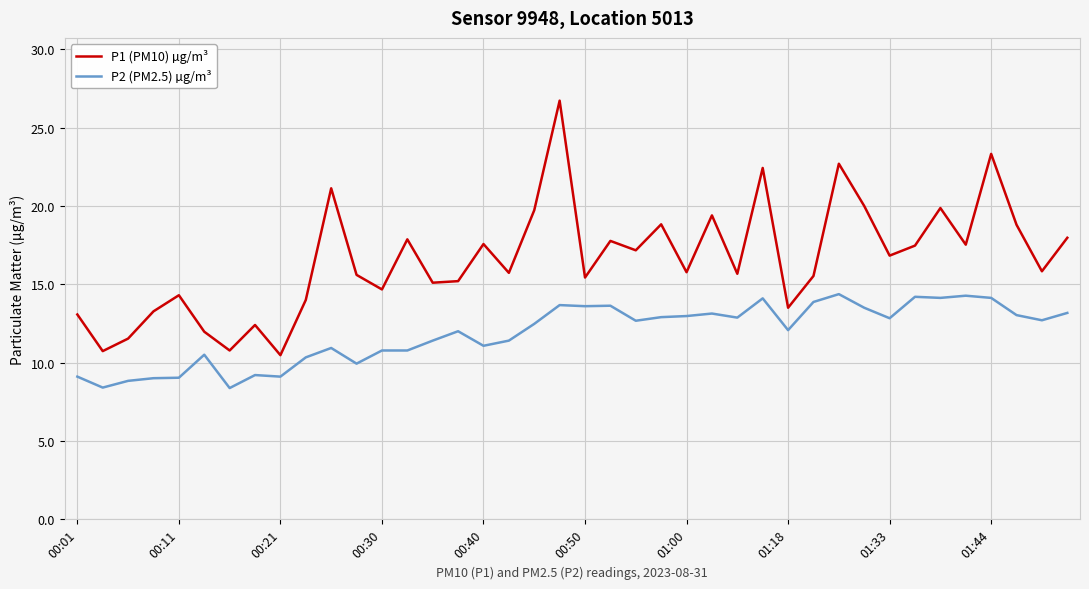

Which series has the widest spread of values?

P1 (PM10) µg/m³